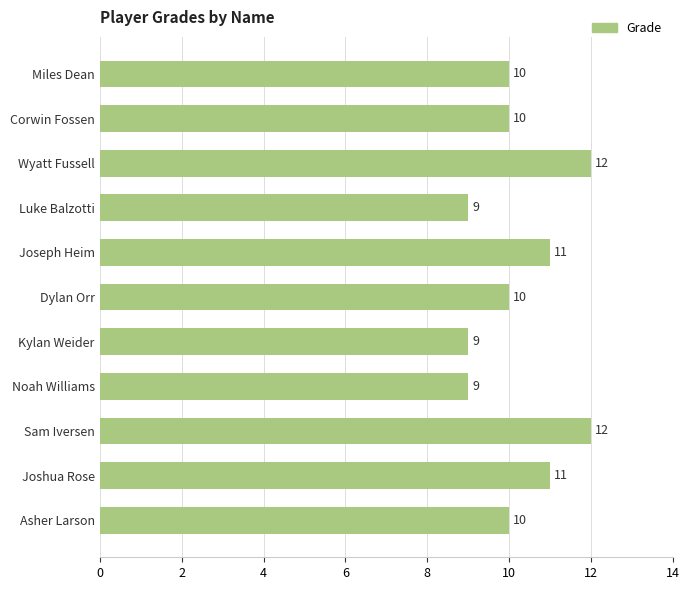

How many data points does each series have?

11